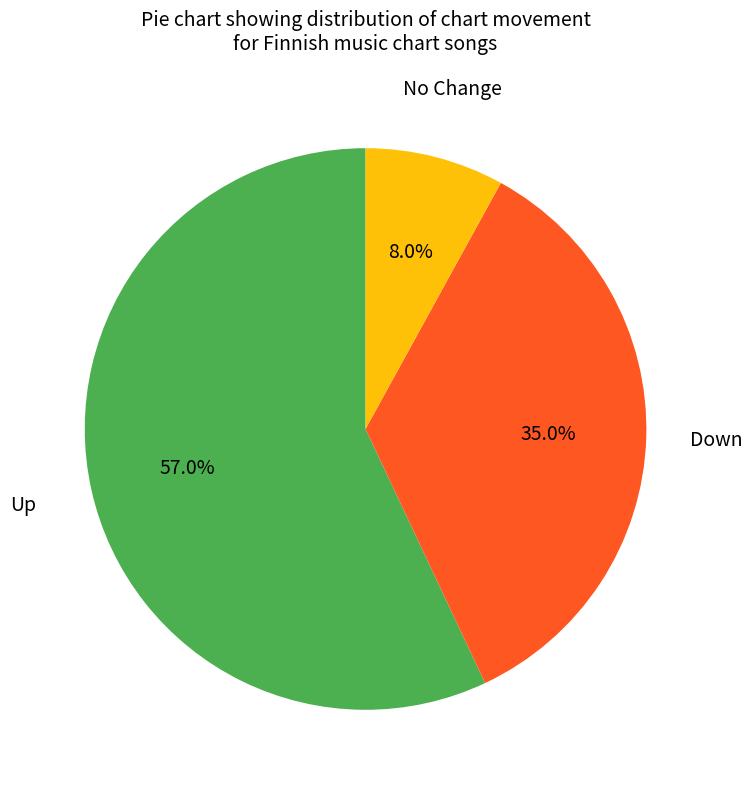

Which has a higher value, No Change or Down?

Down